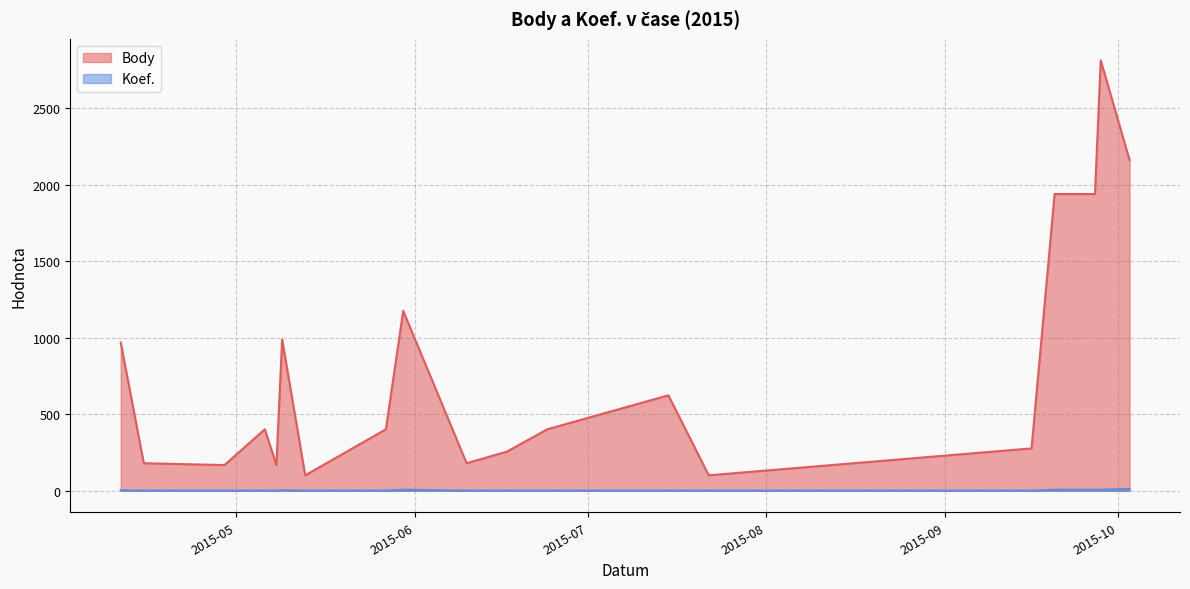

Reading left to right, what are all the values shown in this chart?

Body: 969	180	168	402	168	989	101	402	1176	180	256	402	624	101	277	1940	1940	2814	2162
Koef.: 3	1	1	1	1	4	1	1	7	1	1	1	1	1	1	7	7	7	12